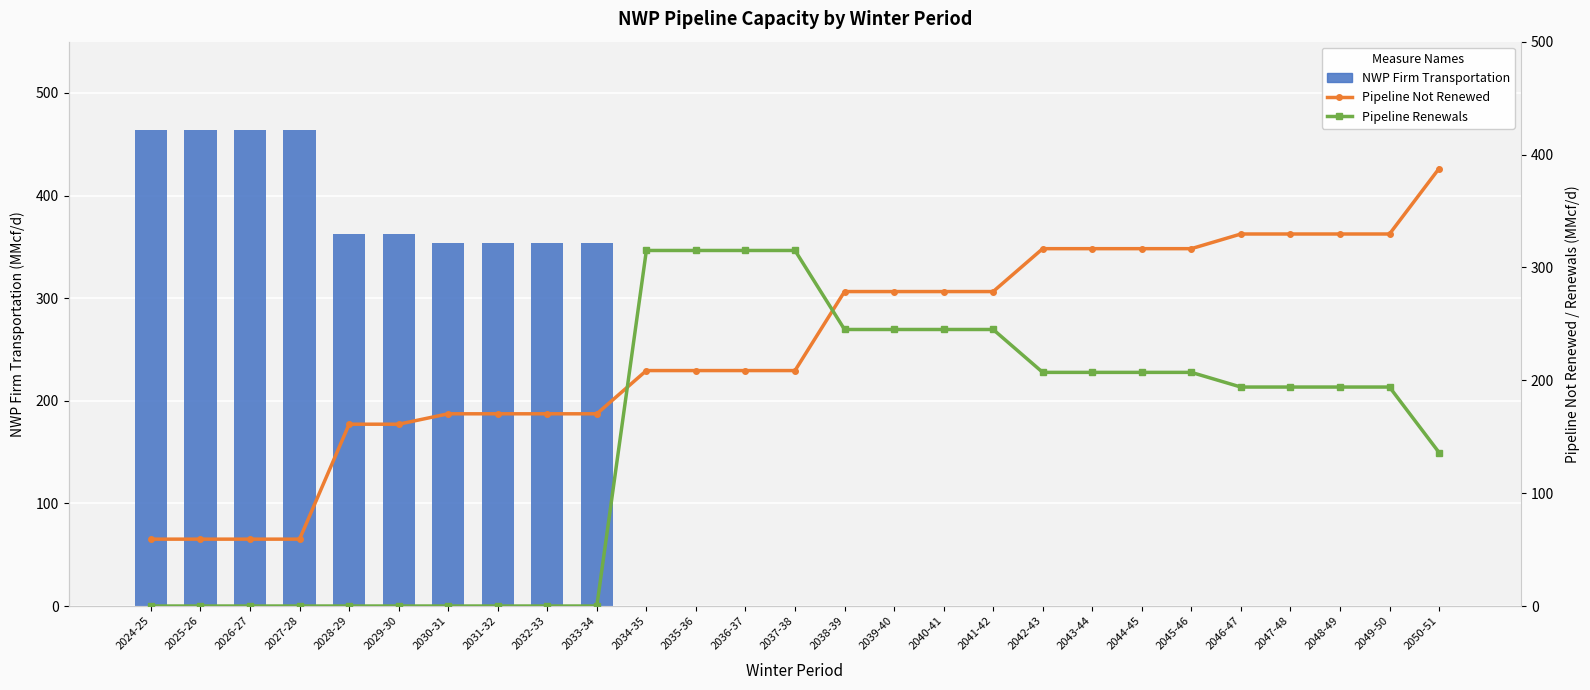

List the series in order of their peak value, lowest first.

Pipeline Renewals, Pipeline Not Renewed, NWP Firm Transportation